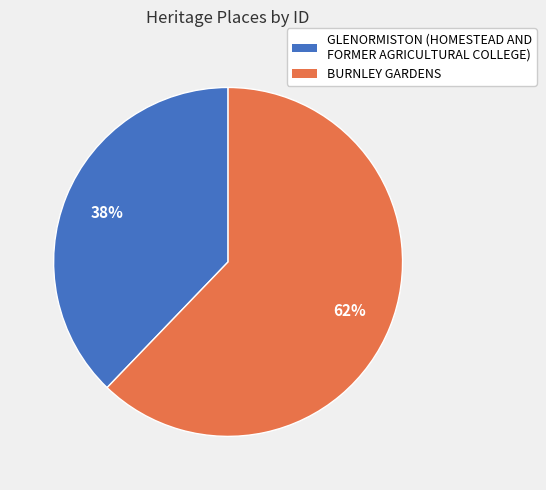

True or false: BURNLEY GARDENS accounts for 62% of the total.

True